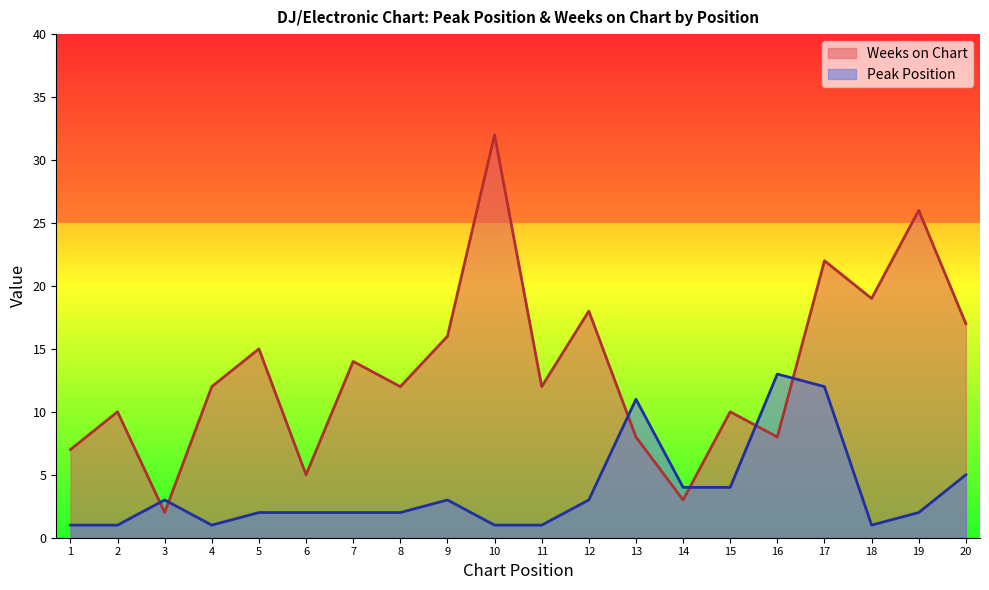

Rank the series by their maximum value, from lowest to highest.

Peak Position, Weeks on Chart